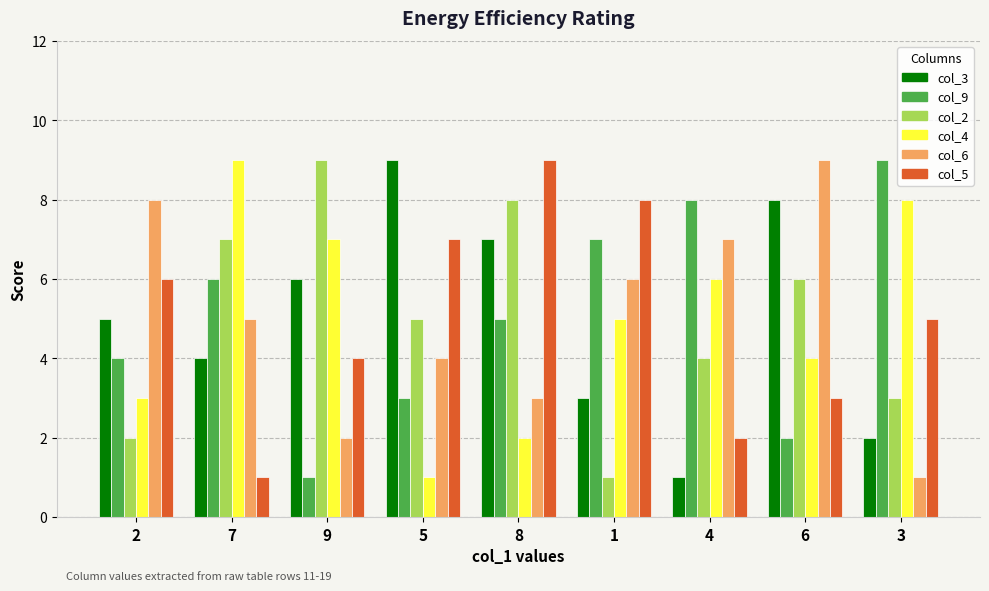

What is the difference between the maximum and second lowest values in the col_4 series?

7